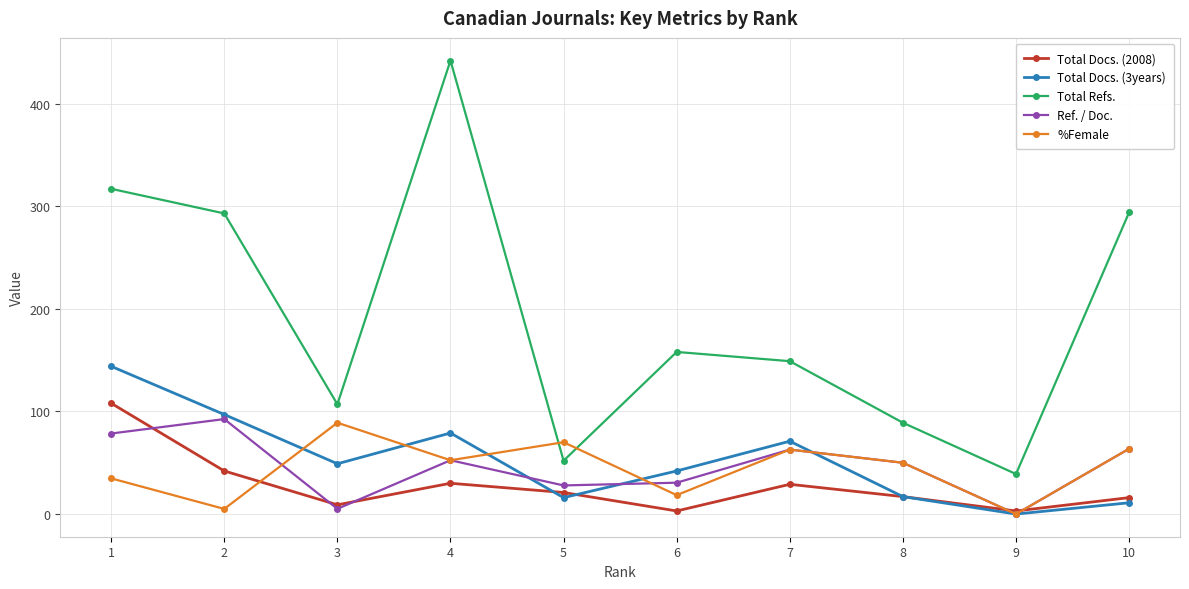

Is this an area chart (filled region under the line)?

No